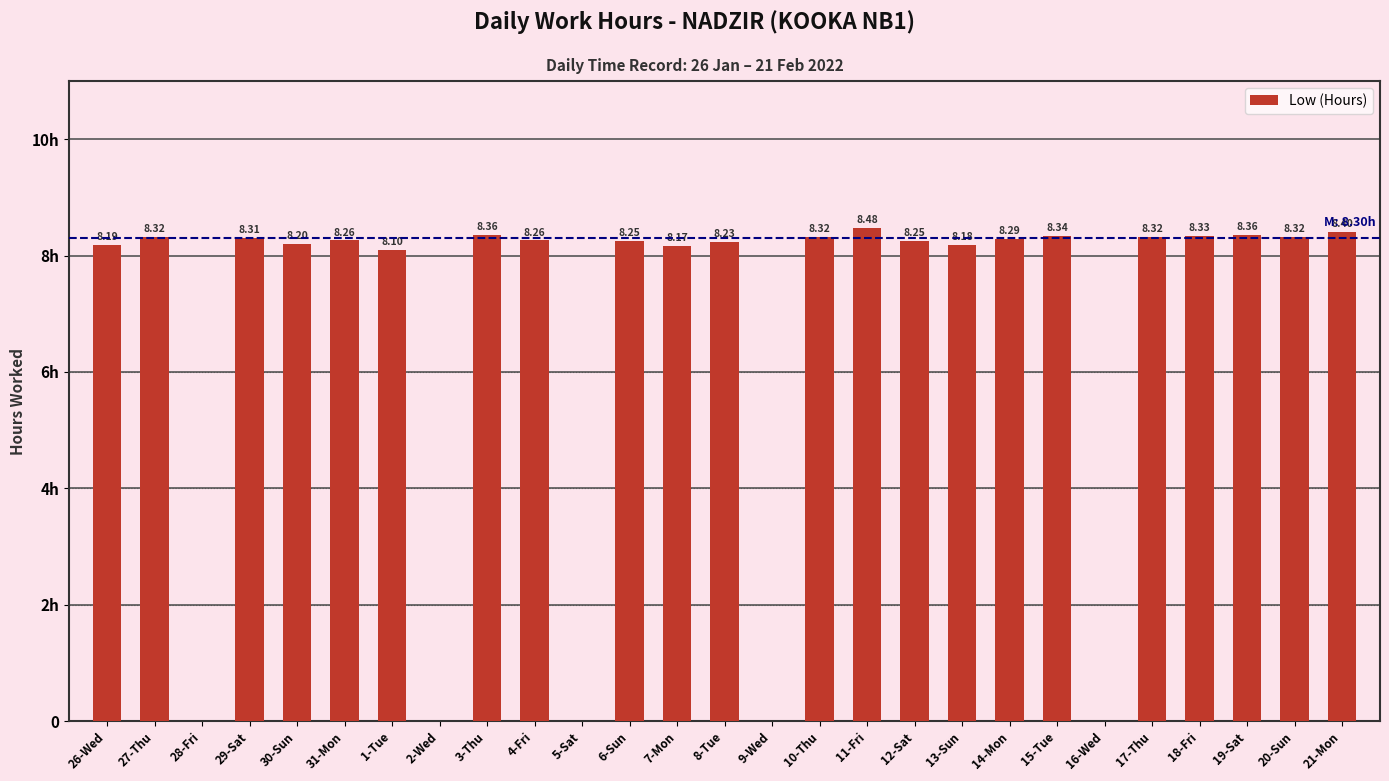

At which label does the data first exceed 8?

26-Wed